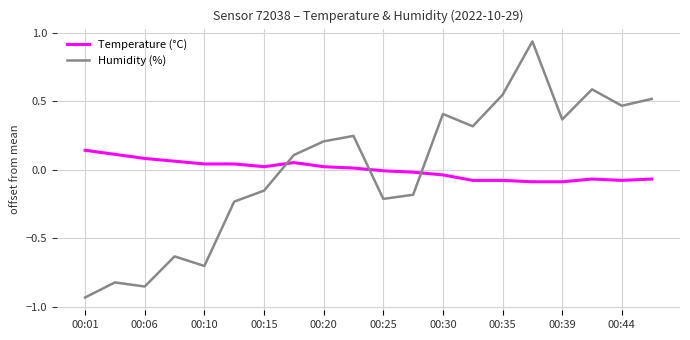

Rank the series by their maximum value, from highest to lowest.

Humidity (%), Temperature (°C)